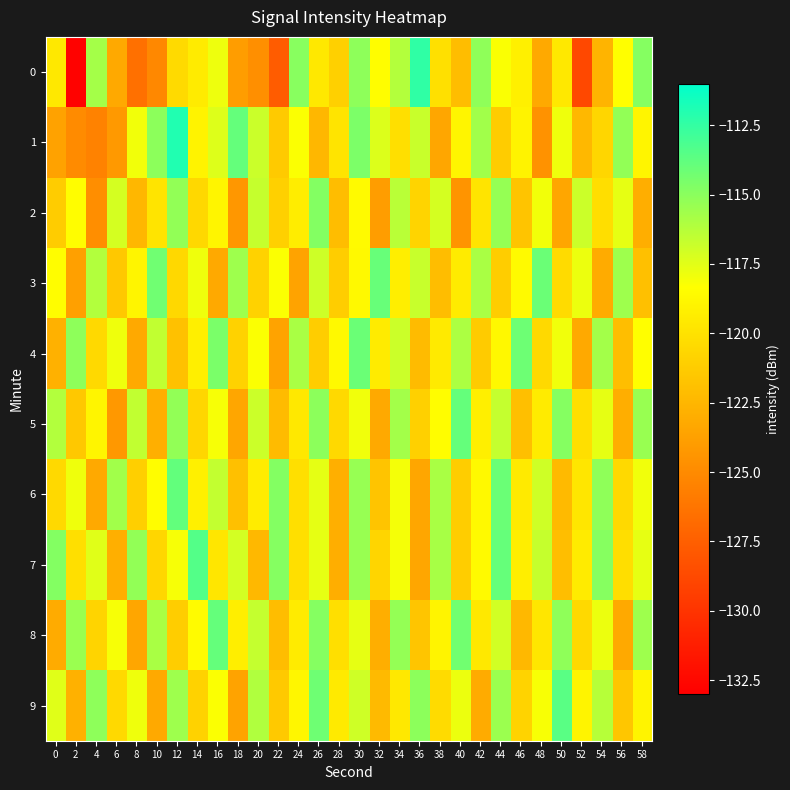

Reading left to right, list all the values displayed in this chart.

0: 0=-119.6	2=-132.8	4=-115.7	6=-123.3	8=-126.5	10=-125.2	12=-120.4	14=-119.4	16=-117.8	18=-124.0	20=-124.7	22=-127.7	24=-114.9	26=-119.6	28=-121.0	30=-115.1	32=-118.4	34=-116.2	36=-112.4	38=-120.1	40=-122.1	42=-115.1	44=-118.2	46=-119.2	48=-123.2	50=-119.6	52=-128.8	54=-122.6	56=-118.4	58=-114.9
1: 0=-123.7	2=-124.9	4=-125.4	6=-124.1	8=-118.0	10=-115.0	12=-112.0	14=-119.0	16=-117.4	18=-113.9	20=-116.8	22=-121.3	24=-118.2	26=-122.5	28=-119.9	30=-114.6	32=-117.3	34=-120.1	36=-116.8	38=-123.5	40=-118.9	42=-115.7	44=-121.2	46=-119.0	48=-124.6	50=-117.9	52=-122.3	54=-120.7	56=-115.2	58=-118.9
2: 0=-121.2	2=-118.5	4=-124.8	6=-117.1	8=-122.5	10=-119.9	12=-115.2	14=-120.6	16=-118.9	18=-124.2	20=-116.7	22=-121.0	24=-119.3	26=-114.8	28=-122.1	30=-118.6	32=-123.9	34=-116.3	36=-120.8	38=-117.1	40=-124.5	42=-119.9	44=-115.3	46=-121.7	48=-118.0	50=-123.4	52=-116.9	54=-120.2	56=-117.6	58=-123.0
3: 0=-118.5	2=-123.8	4=-116.1	6=-121.5	8=-118.9	10=-114.2	12=-120.6	14=-117.9	16=-123.2	18=-115.6	20=-120.9	22=-118.2	24=-123.6	26=-116.9	28=-121.2	30=-118.7	32=-114.0	34=-119.3	36=-116.8	38=-122.1	40=-119.4	42=-115.9	44=-121.2	46=-118.6	48=-114.1	50=-120.4	52=-117.8	54=-123.2	56=-115.6	58=-121.9
4: 0=-122.8	2=-115.1	4=-120.5	6=-117.9	8=-123.2	10=-116.6	12=-121.9	14=-119.2	16=-114.6	18=-120.9	20=-118.2	22=-123.6	24=-115.9	26=-121.2	28=-118.7	30=-114.1	32=-119.4	34=-116.9	36=-122.2	38=-119.5	40=-116.0	42=-121.3	44=-118.7	46=-114.2	48=-120.5	50=-117.9	52=-123.3	54=-115.7	56=-122.0	58=-118.4
5: 0=-116.1	2=-121.5	4=-118.9	6=-124.2	8=-116.6	10=-122.9	12=-115.2	14=-120.7	16=-118.1	18=-123.4	20=-116.9	22=-122.2	24=-119.6	26=-115.1	28=-120.5	30=-117.9	32=-123.3	34=-115.7	36=-121.0	38=-118.5	40=-113.9	42=-119.2	44=-116.7	46=-122.0	48=-119.4	50=-114.9	52=-120.2	54=-117.6	56=-123.0	58=-115.4
6: 0=-120.5	2=-117.9	4=-123.2	6=-115.7	8=-121.1	10=-118.4	12=-113.9	14=-119.2	16=-116.6	18=-122.0	20=-119.4	22=-114.8	24=-120.2	26=-117.6	28=-122.9	30=-115.4	32=-121.7	34=-118.0	36=-123.5	38=-115.9	40=-121.2	42=-118.7	44=-114.1	46=-119.5	48=-117.0	50=-122.3	52=-119.7	54=-115.2	56=-120.5	58=-117.9
7: 0=-114.8	2=-120.1	4=-117.5	6=-122.9	8=-115.2	10=-120.7	12=-118.1	14=-113.4	16=-119.8	18=-117.1	20=-122.4	22=-114.9	24=-120.2	26=-117.6	28=-123.0	30=-115.4	32=-120.7	34=-118.1	36=-123.4	38=-115.8	40=-121.2	42=-118.6	44=-113.9	46=-119.3	48=-116.7	50=-122.0	52=-119.5	54=-114.9	56=-120.2	58=-117.7
8: 0=-123.1	2=-115.5	4=-120.8	6=-118.1	8=-123.5	10=-115.9	12=-121.2	14=-118.6	16=-113.9	18=-119.3	20=-116.7	22=-122.1	24=-119.4	26=-114.9	28=-120.2	30=-117.6	32=-123.0	34=-115.3	36=-121.6	38=-119.0	40=-114.3	42=-119.6	44=-117.1	46=-122.4	48=-119.7	50=-115.2	52=-120.5	54=-117.8	56=-123.3	58=-115.6
9: 0=-117.5	2=-122.8	4=-115.1	6=-120.5	8=-117.9	10=-123.2	12=-115.6	14=-120.9	16=-118.2	18=-123.6	20=-116.1	22=-121.4	24=-118.9	26=-114.2	28=-119.5	30=-117.0	32=-122.3	34=-119.6	36=-115.1	38=-120.4	40=-117.8	42=-123.2	44=-115.5	46=-120.8	48=-118.2	50=-113.6	52=-118.9	54=-116.3	56=-121.6	58=-118.9